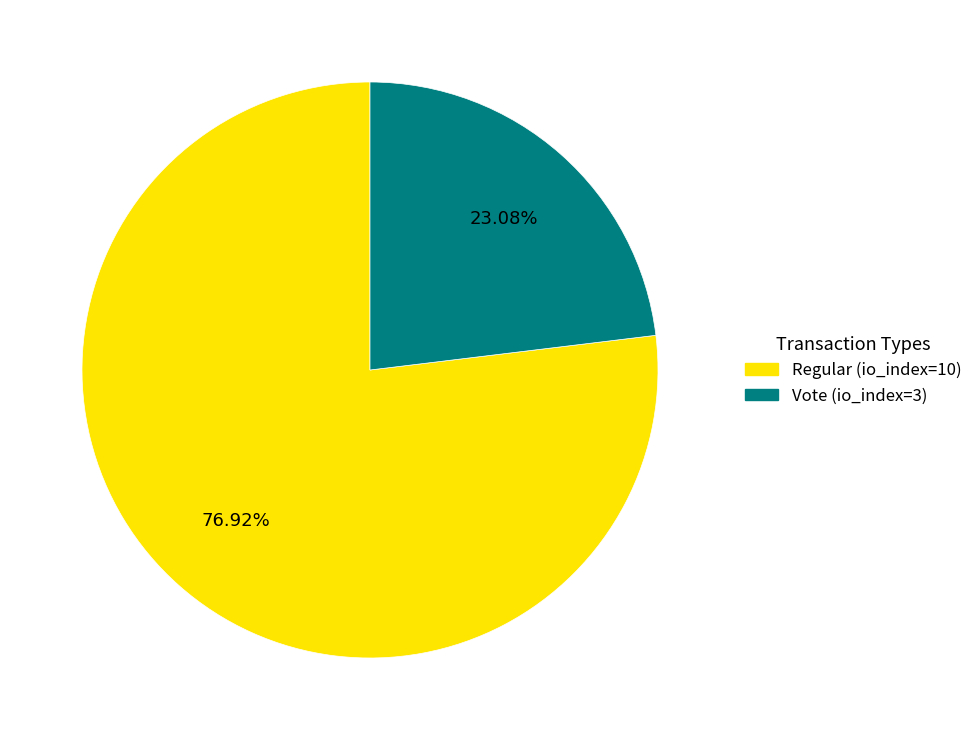

How many slices are in this pie chart?

2